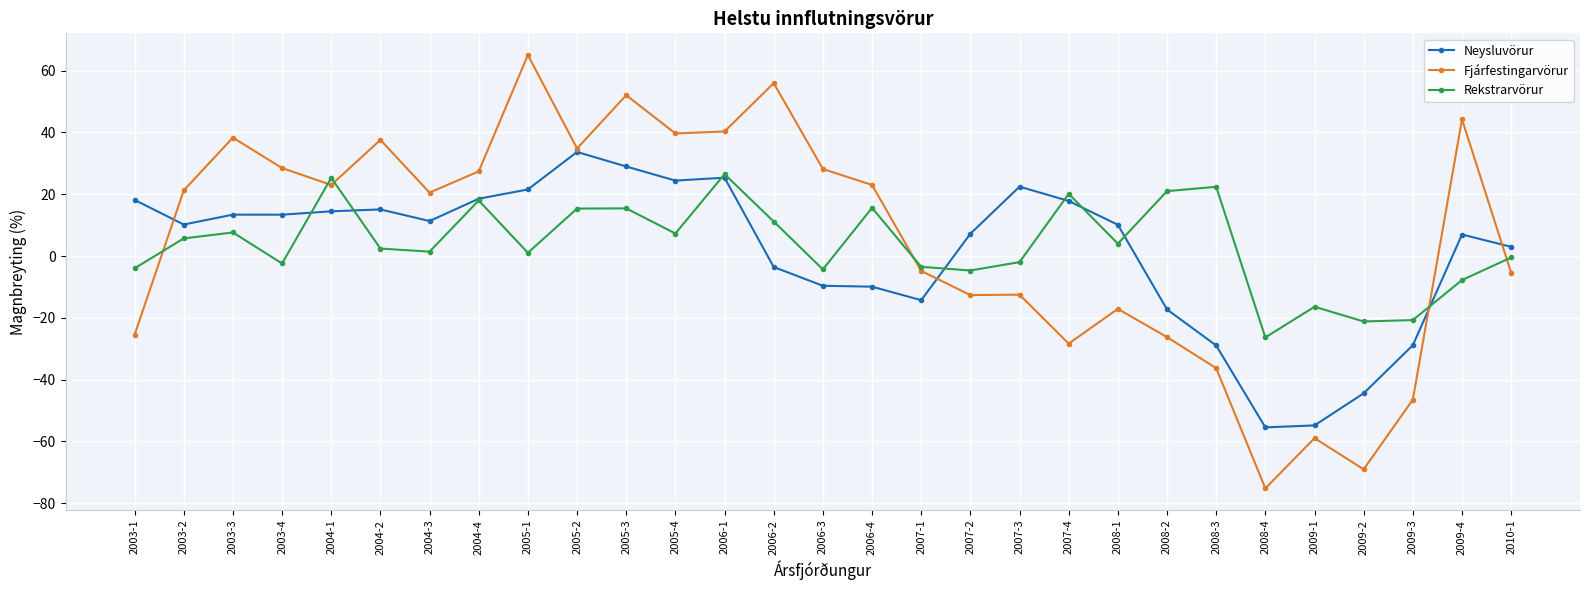

How many lines are shown in the chart?

3